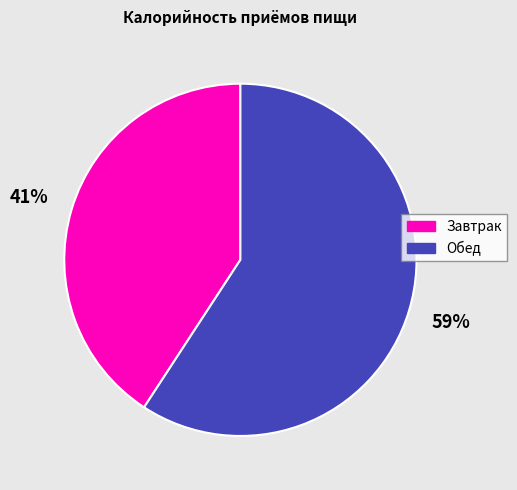

Which has a higher value, Завтрак or Обед?

Обед